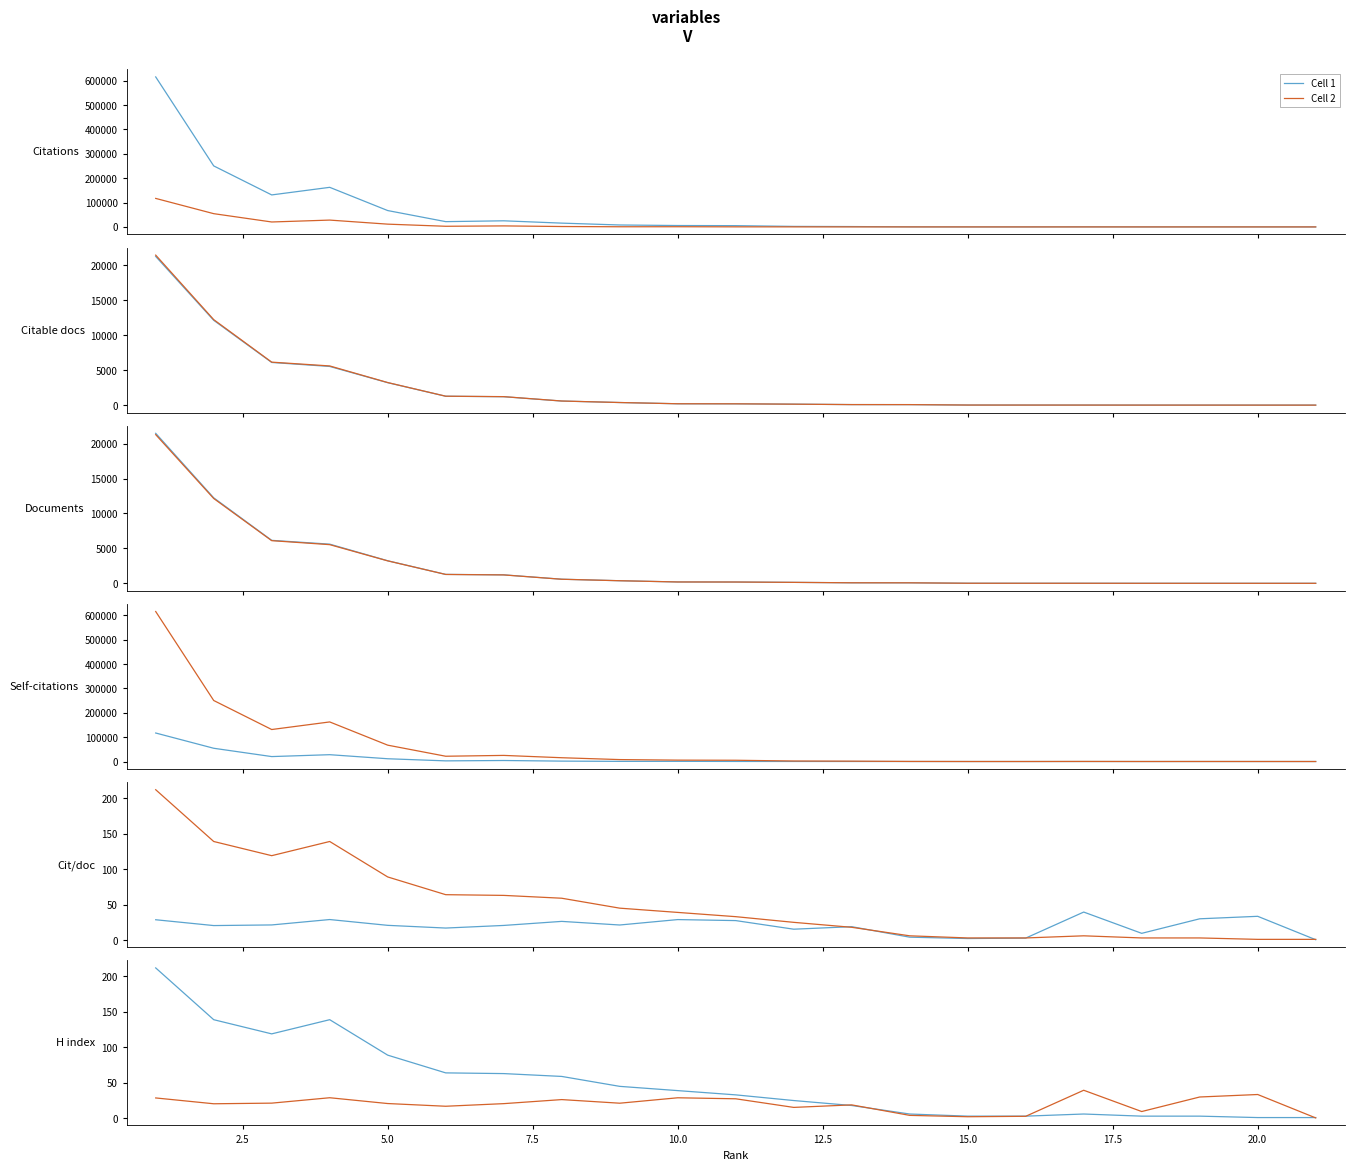

What is the sum of all Cell 2 values?

417.9